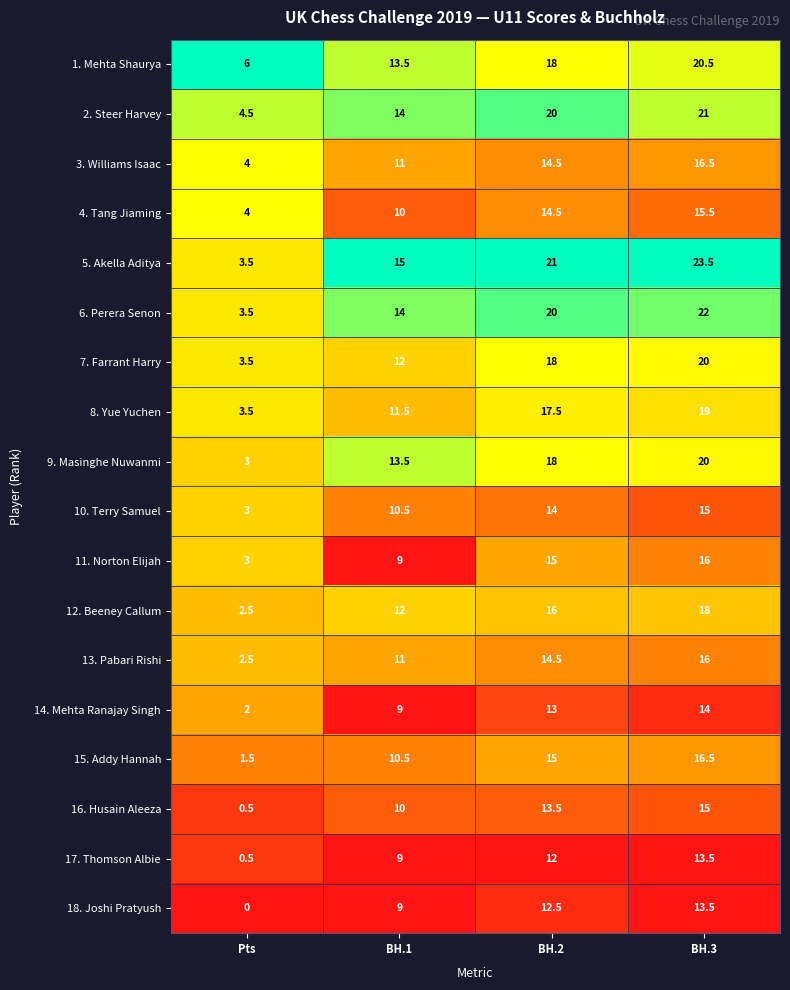

Is it true that 6. Perera Senon equals 5.1 at BH.1?

False